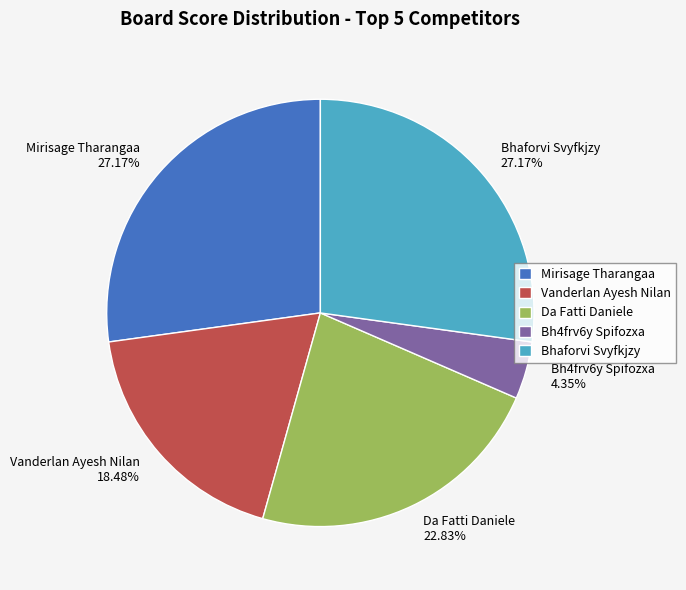

Combined, do Bh4frv6y Spifozxa and Mirisage Tharangaa account for over 50%?

No